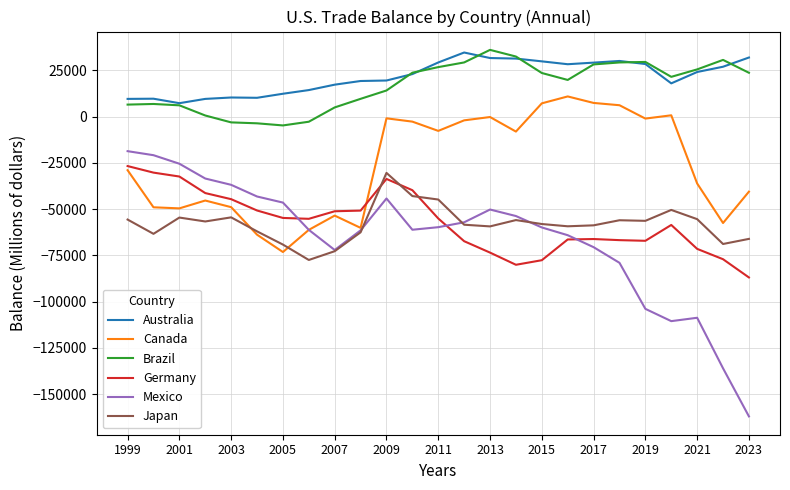

What is the smallest value displayed?

-162104